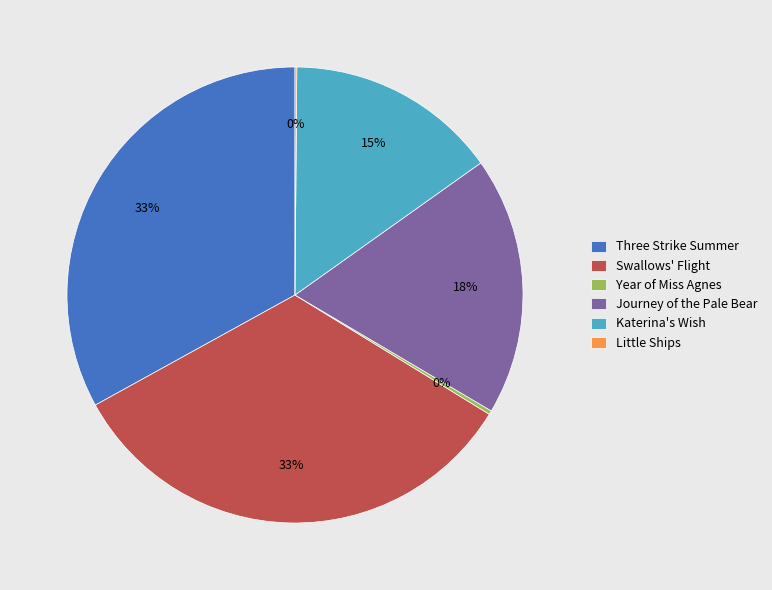

Between Katerina's Wish and Three Strike Summer, which is larger?

Three Strike Summer